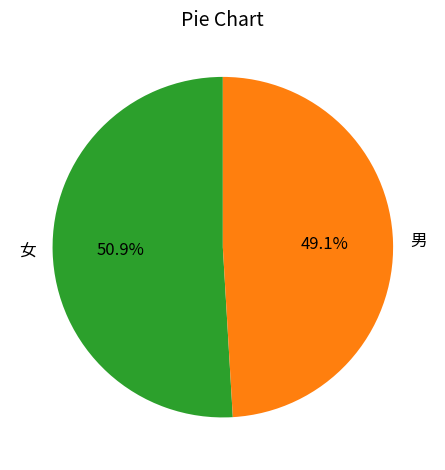

Which category has the biggest portion of the pie?

女